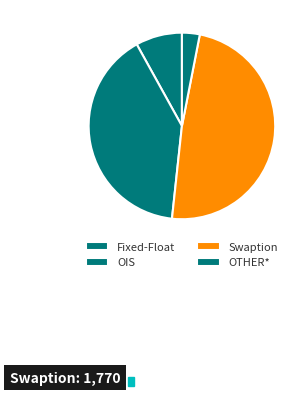

Rank the categories by value from lowest to highest.

OTHER*, Fixed-Float, OIS, Swaption